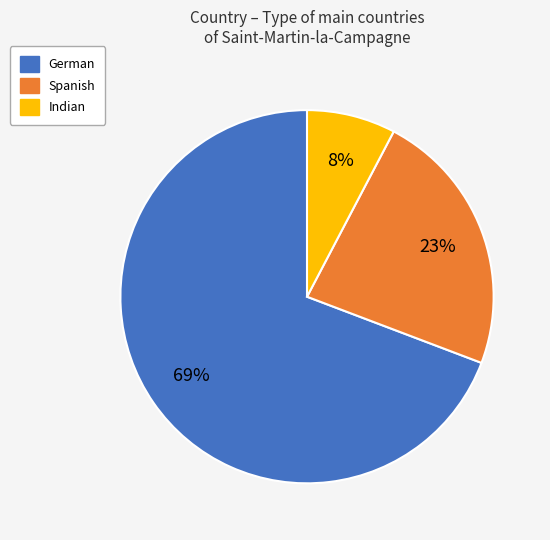

Is there any slice that represents more than half of the pie?

Yes